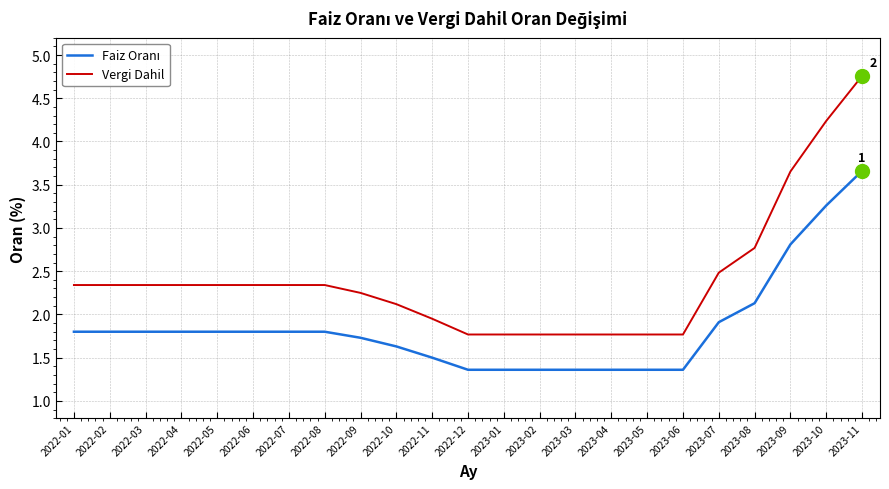

What position from the right is 2023-04?

8